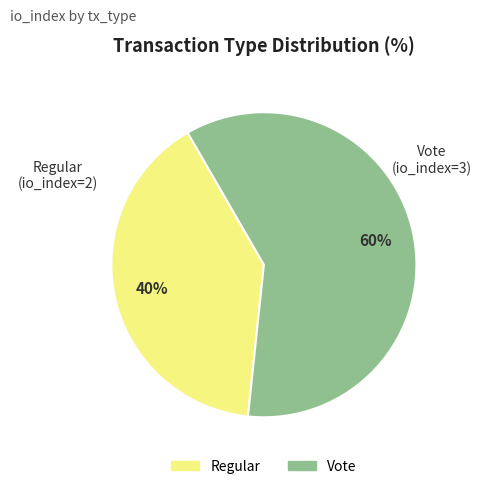

To the nearest percent, what is the average slice percentage?

50%